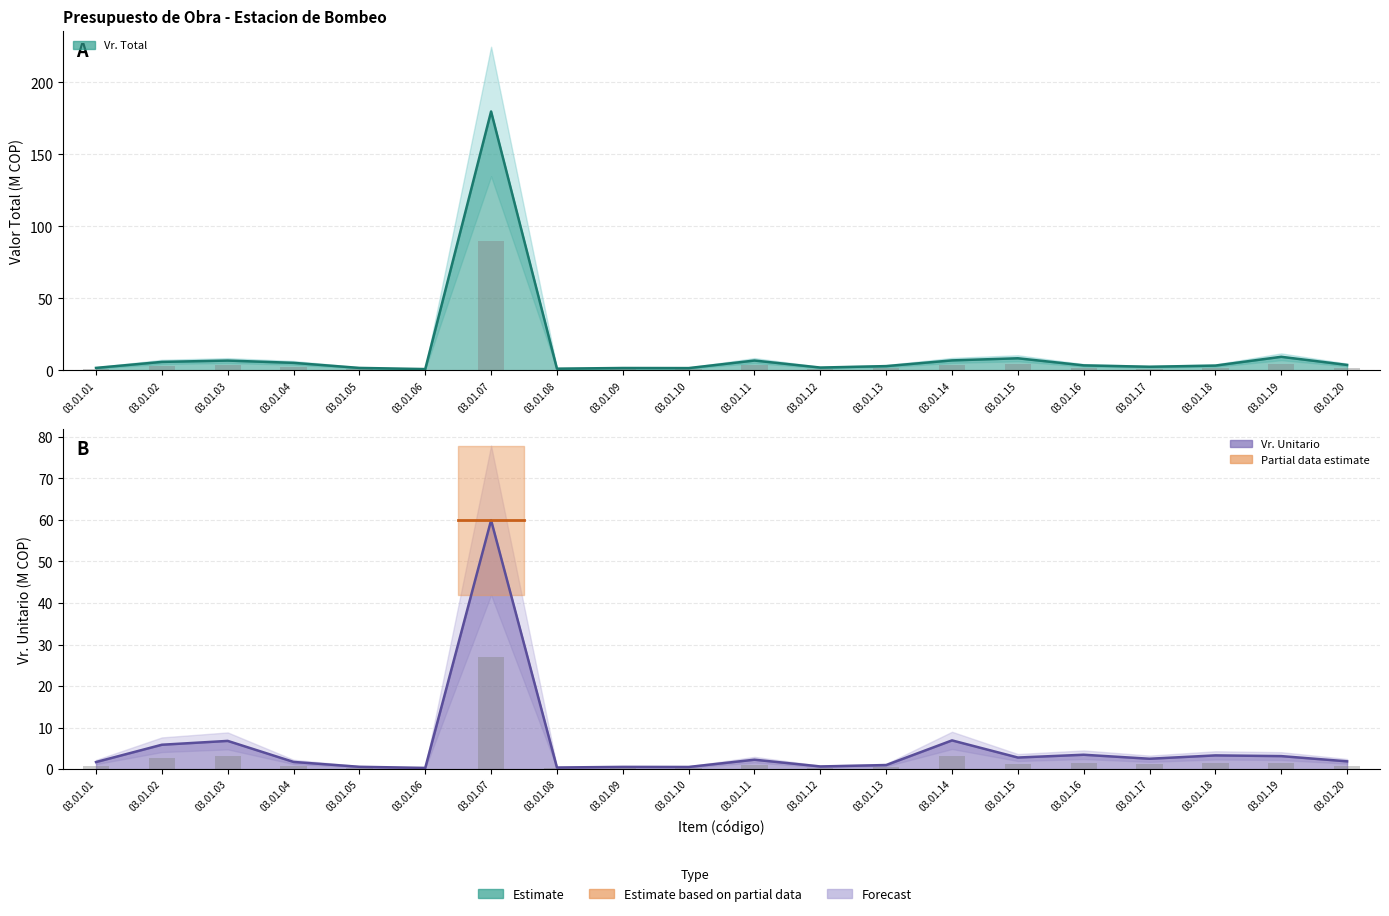

How many bars are there in total?

40